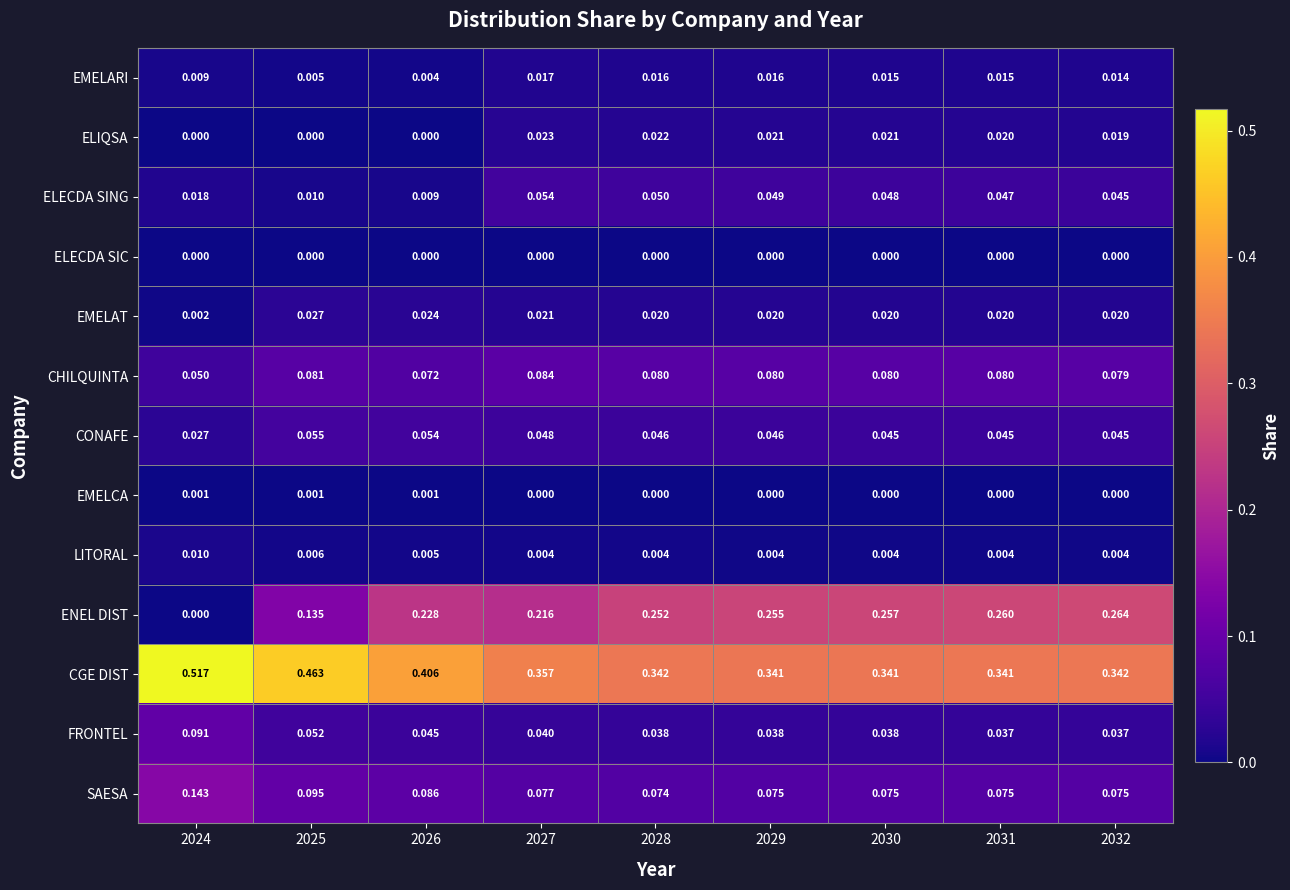

Which series changed the most between 2028 and 2032?

ENEL DIST